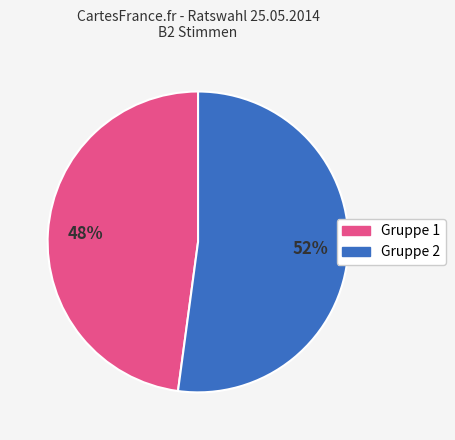

Does any single category account for the majority?

Yes